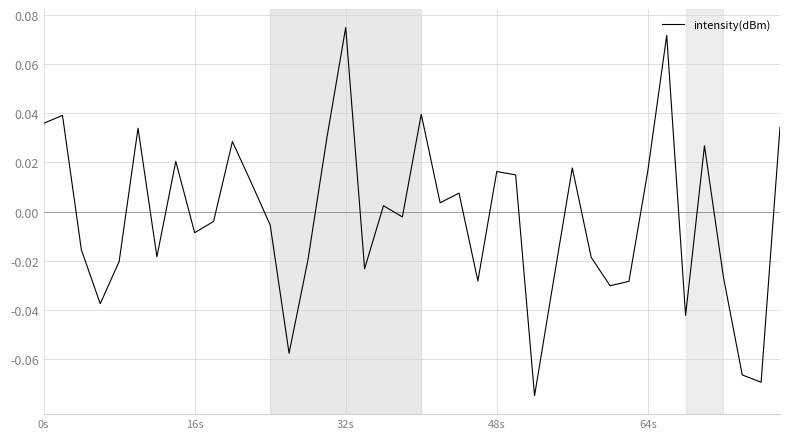

Reading right to left, what are all the values shown in this chart?

0.0	-0.1	-0.1	-0.0	0.0	-0.0	0.1	0.0	-0.0	-0.0	-0.0	0.0	-0.0	-0.1	0.0	0.0	-0.0	0.0	0.0	0.0	-0.0	0.0	-0.0	0.1	0.0	-0.0	-0.1	-0.0	0.0	0.0	-0.0	-0.0	0.0	-0.0	0.0	-0.0	-0.0	-0.0	0.0	0.0